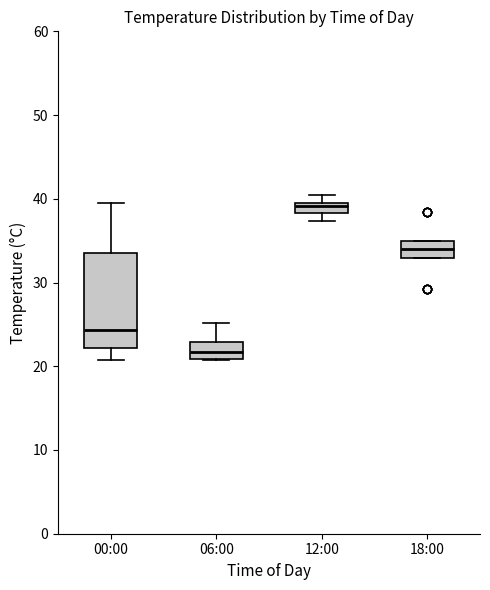

Which box has the highest median line?

12:00